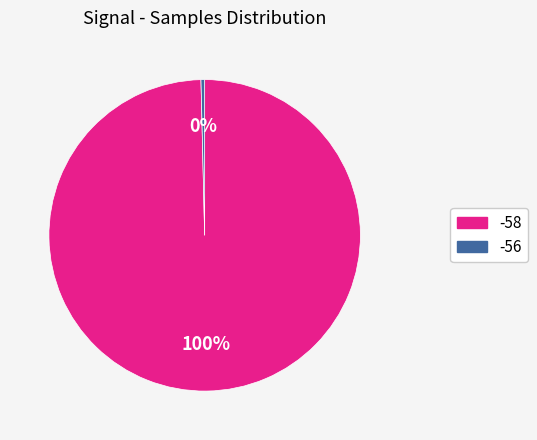

Does any single category account for the majority?

Yes